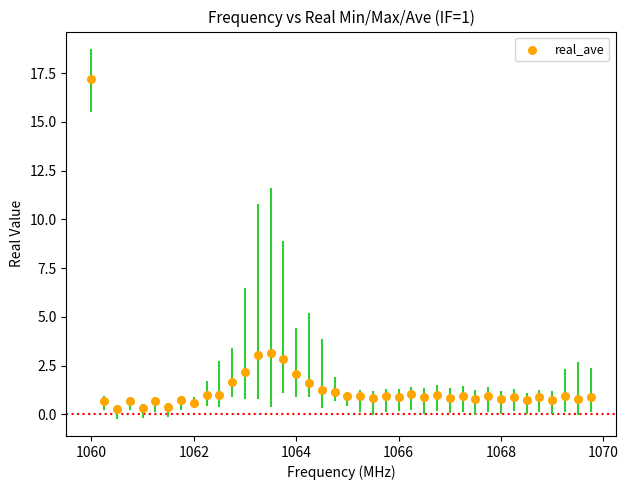

What is the range of X values (max minus min)?

9.8